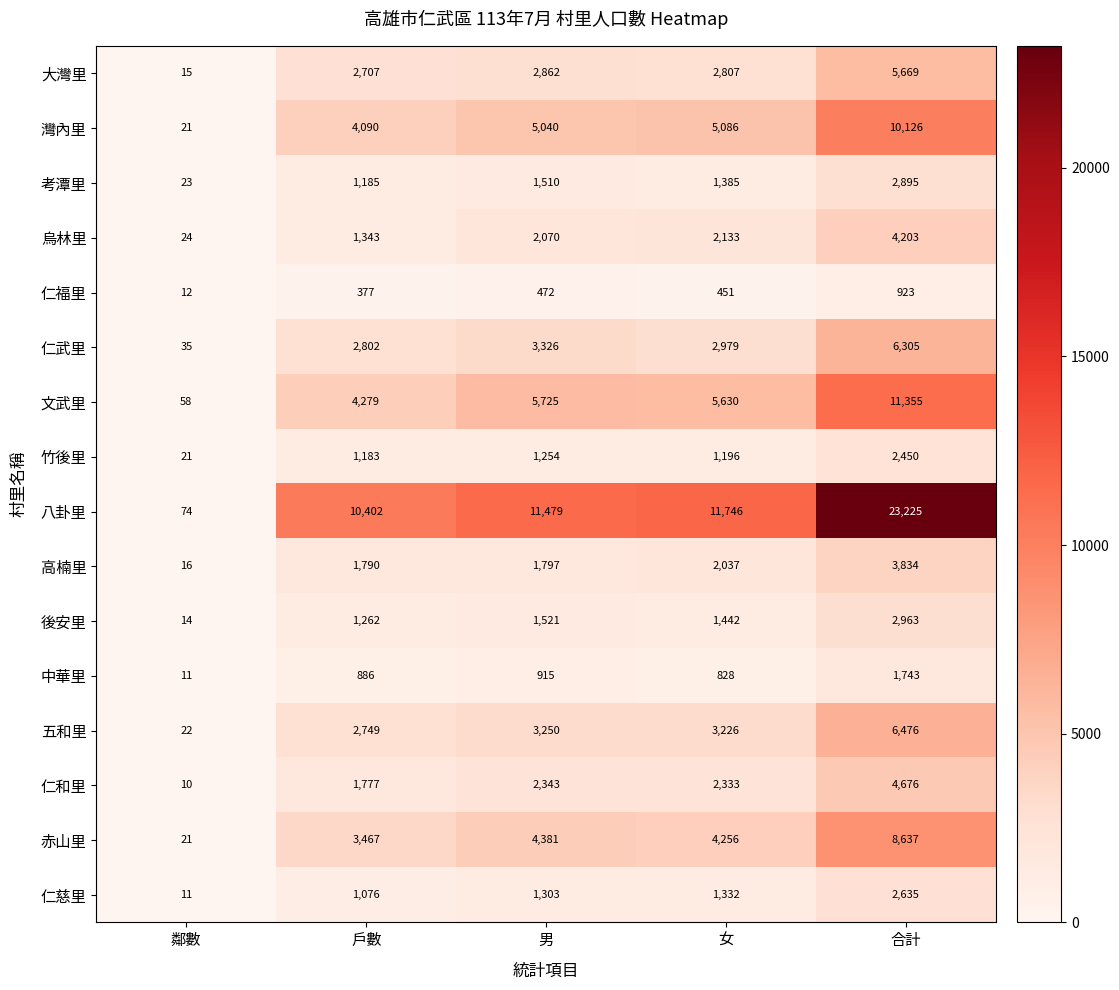

The 考潭里 series shows 1185 at 戶數. True or false?

True